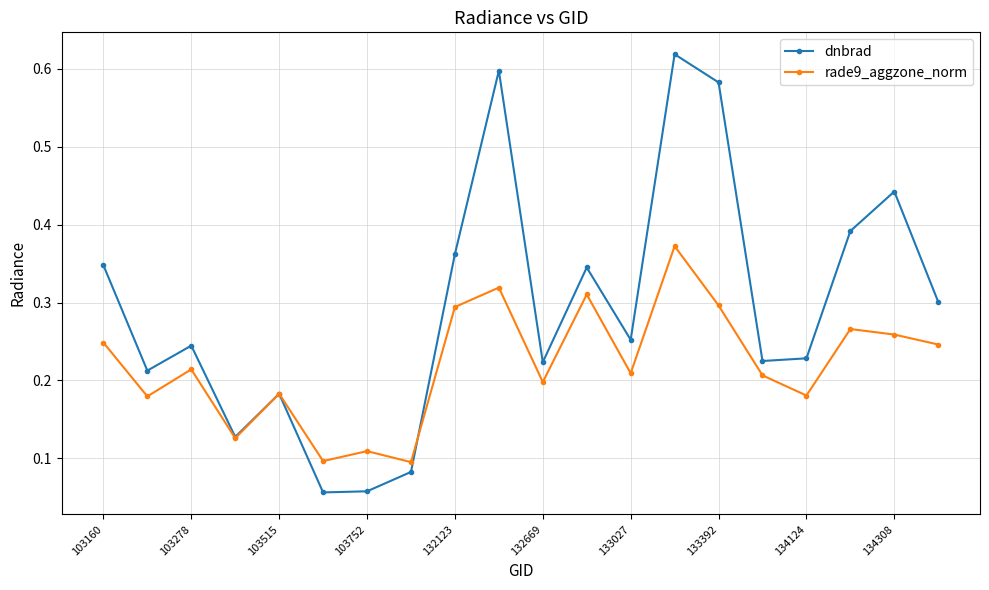

Which series has the largest total across all categories?

dnbrad